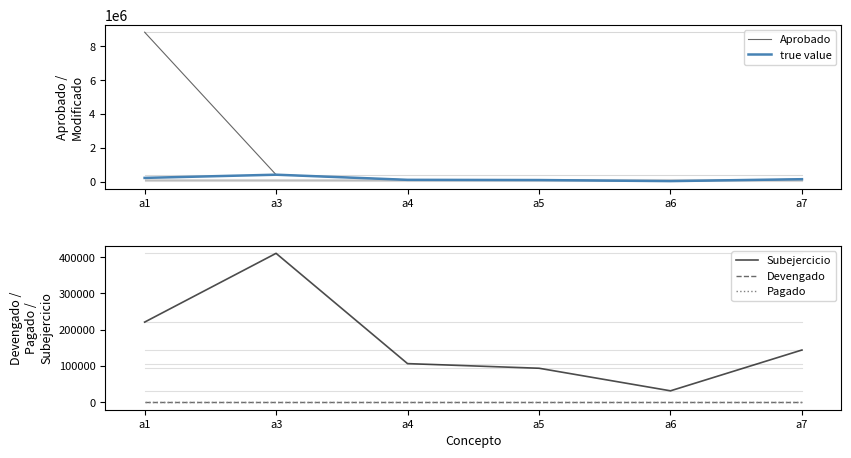

What is the value of the Aprobado point at the 6th from the left?

144142.6